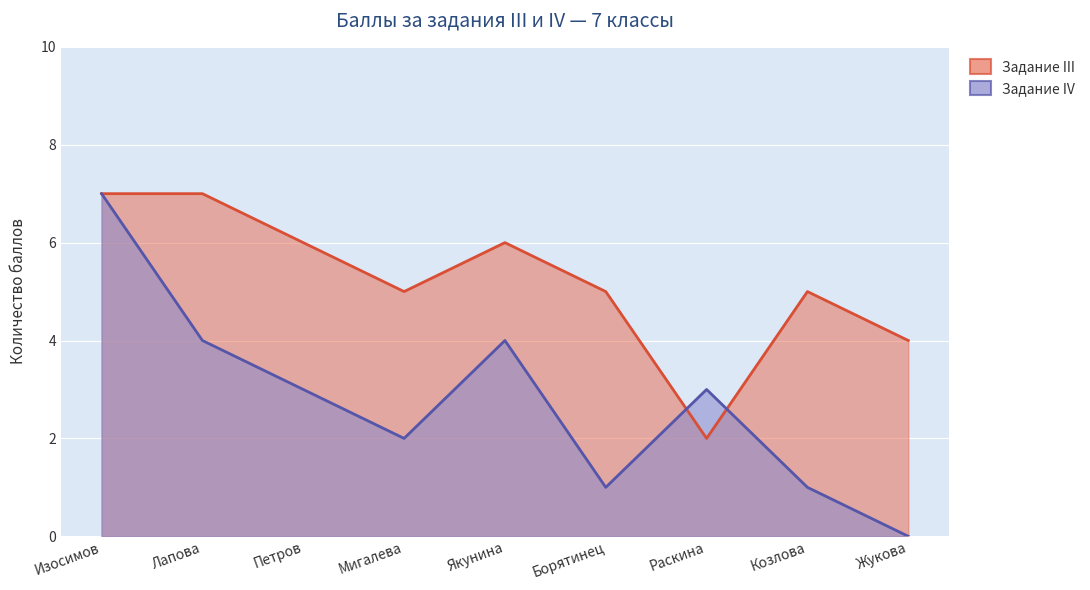

Rank the series by their average value, from highest to lowest.

Задание III, Задание IV